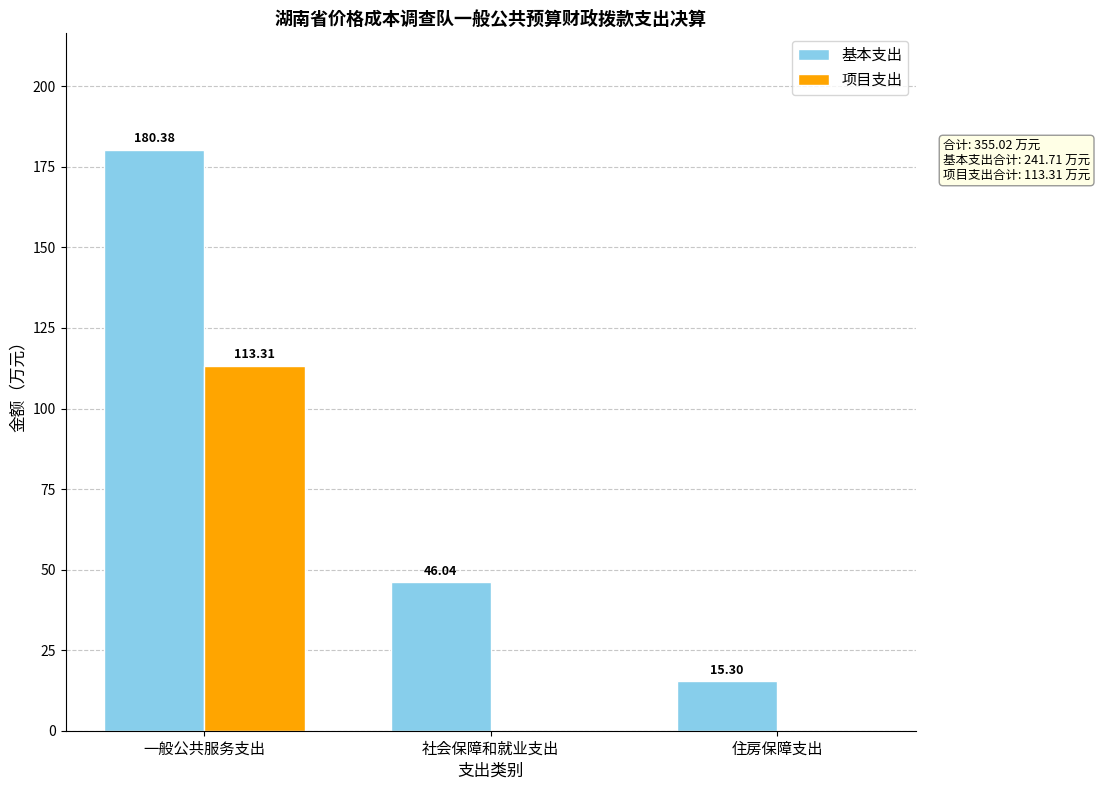

Which series has the largest total across all categories?

基本支出